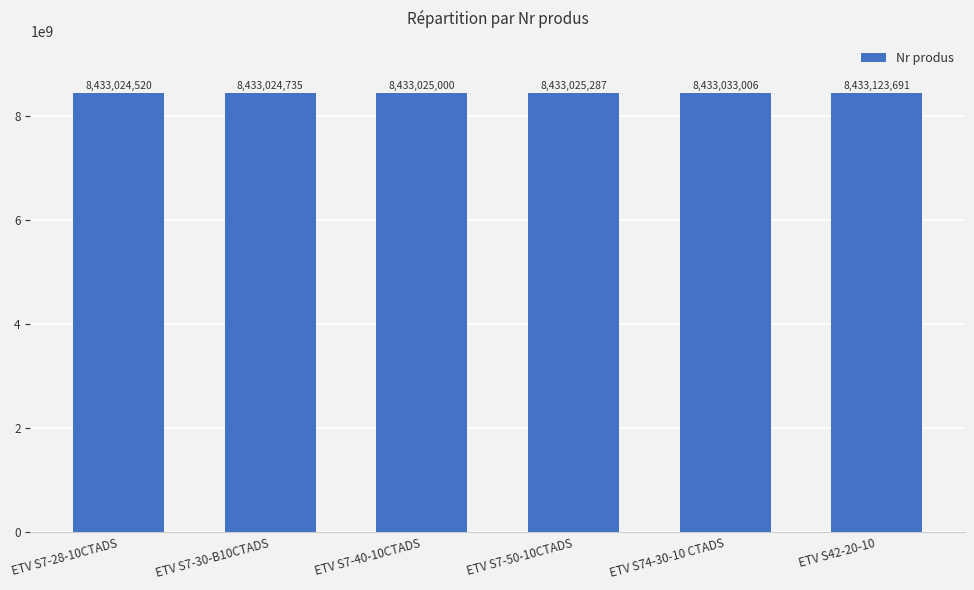

At which label is the value closest to 8433074105?

ETV S74-30-10 CTADS